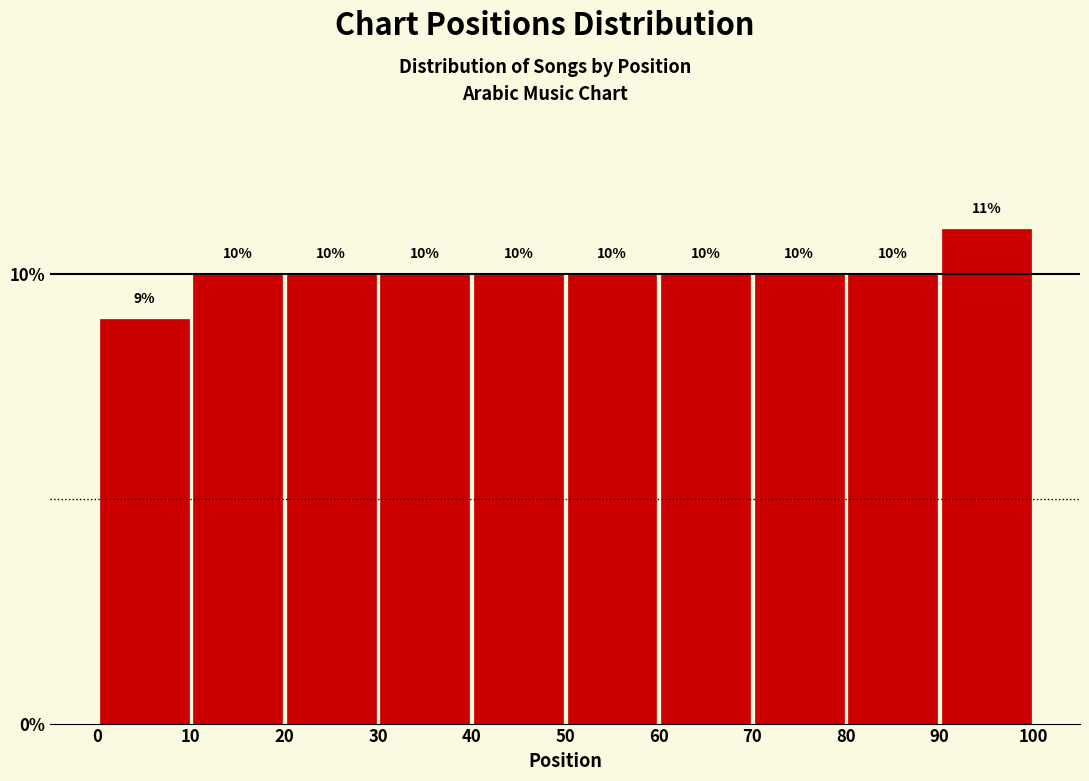

How tall is the bar that spans 50 to 60 on the x-axis?

10